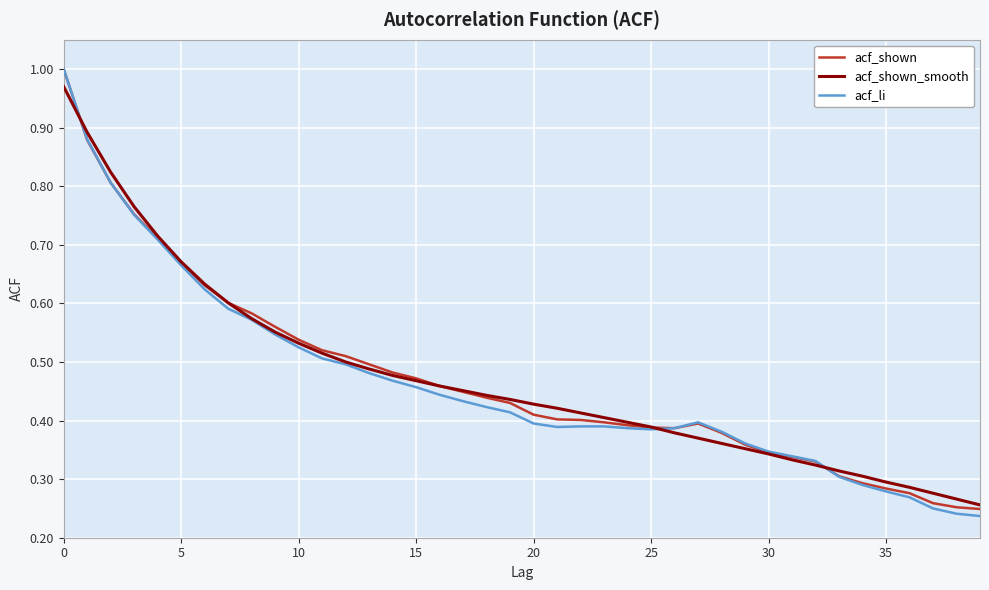

Which series has the largest range (max minus min)?

acf_li